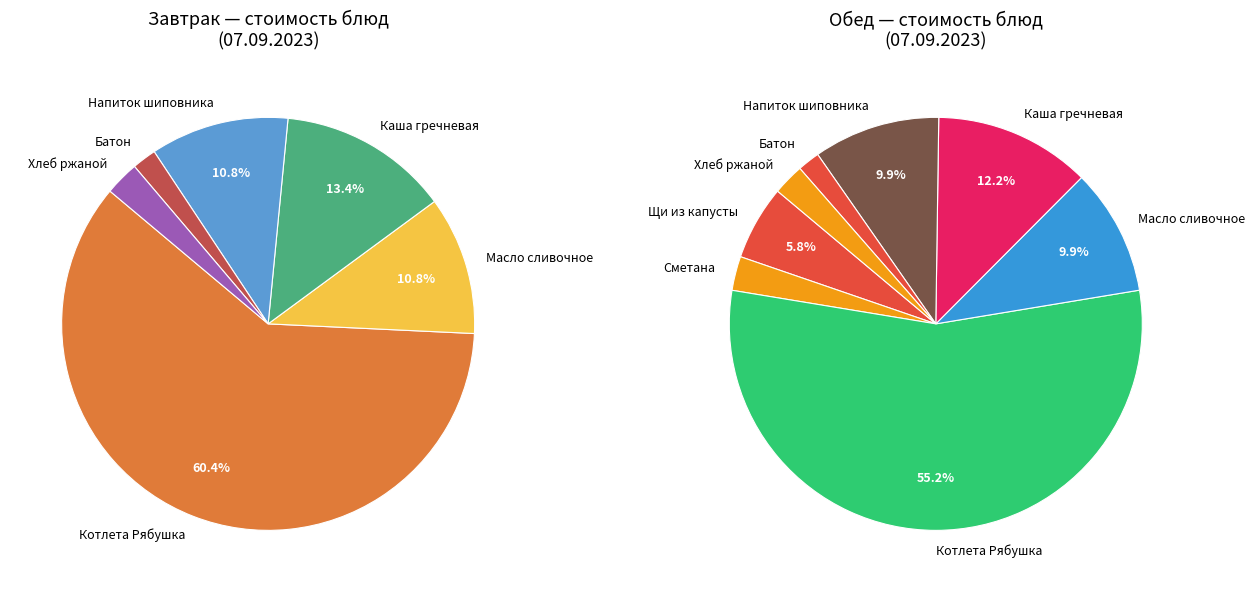

What is the largest slice in the pie chart?

Котлета Рябушка (завтрак)